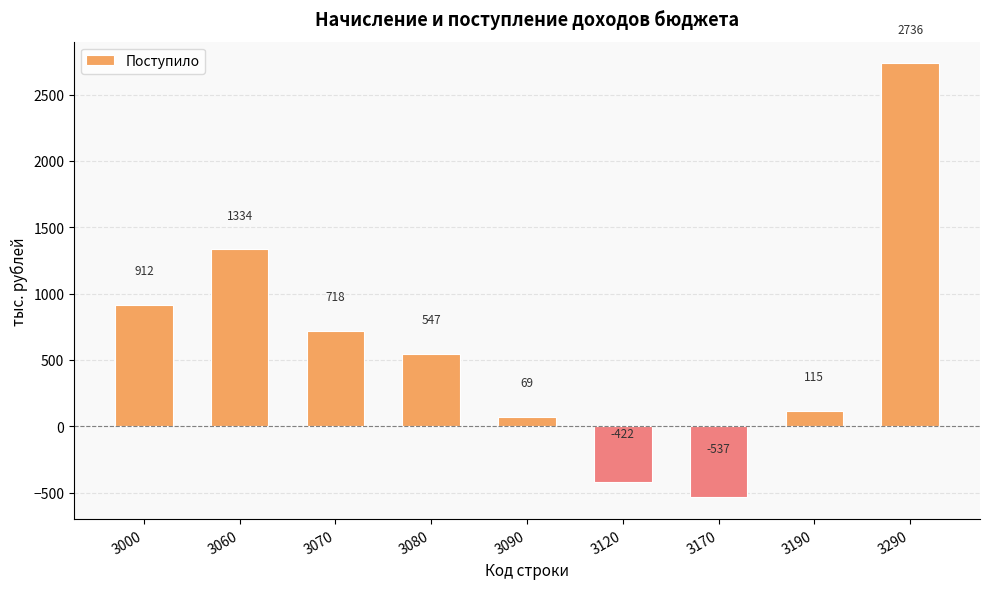

Which category has the highest value across all series?

3290